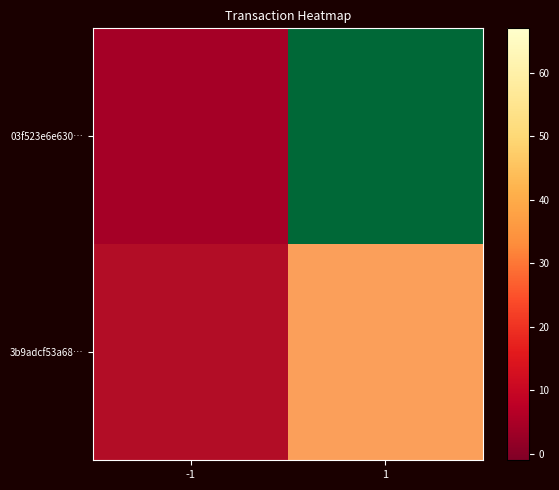

Rank the series at -1 from highest to lowest value.

3b9adcf53a68…, 03f523e6e630…